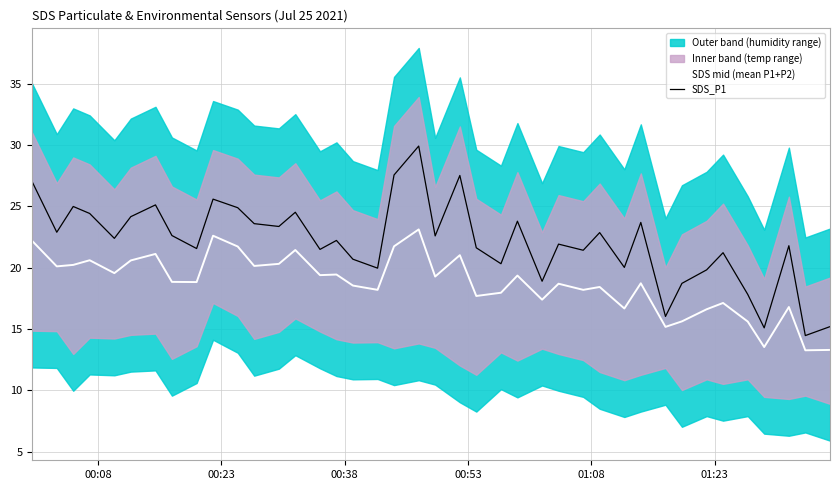

Which series has the largest total across all categories?

SDS_P1